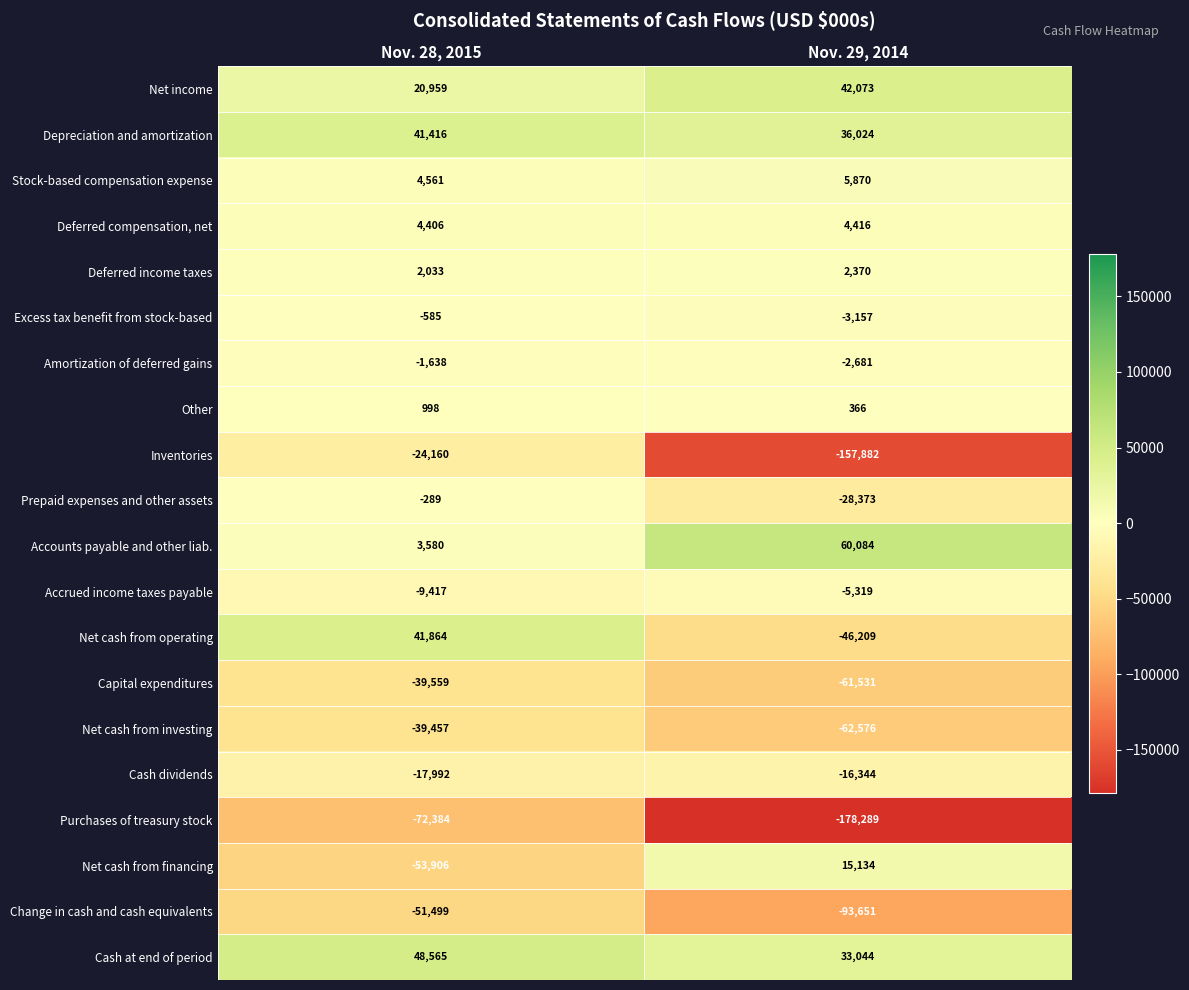

What is the approximate value of Capital expenditures at Nov. 29, 2014, to the nearest 10?

-61530